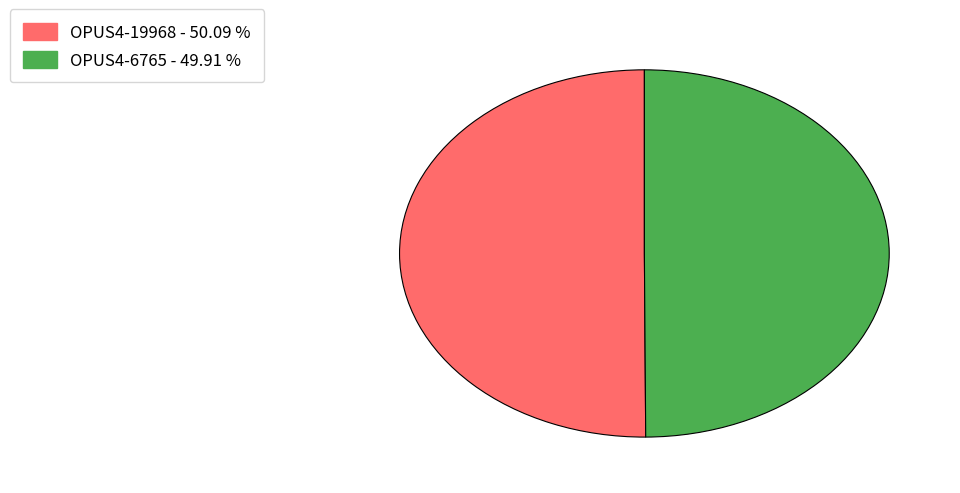

Combined, do OPUS4-19968 and OPUS4-6765 account for over 50%?

Yes